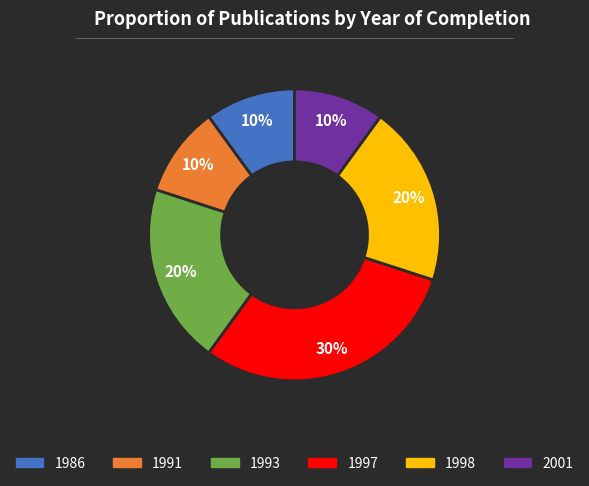

Is there a majority slice in this chart?

No